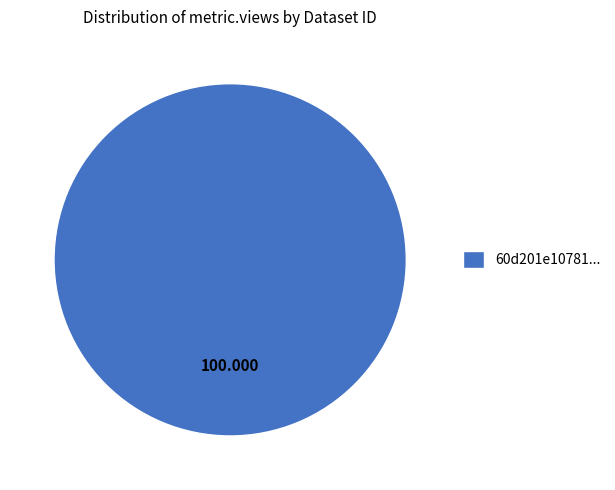

Is there any slice that represents more than half of the pie?

Yes